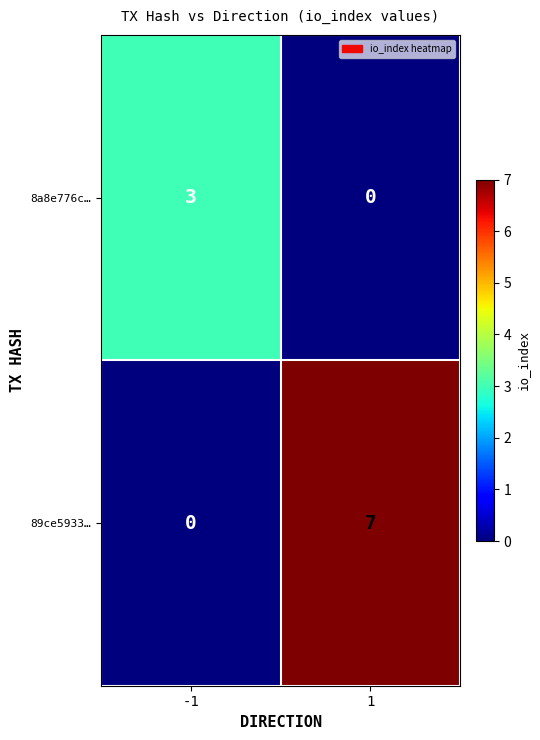

What is the total value across all series at -1?

3